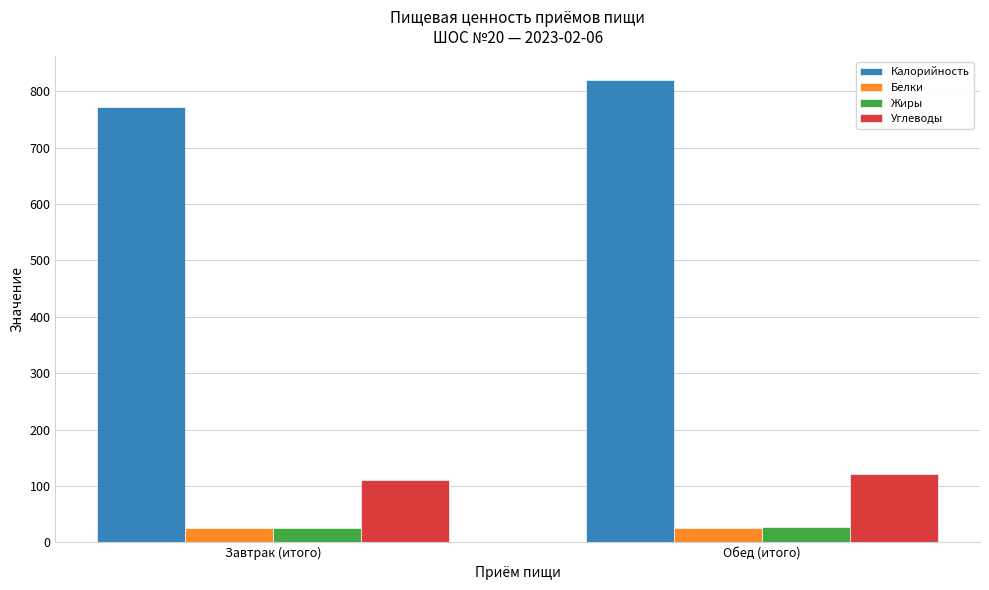

What position from the right is Обед (итого)?

1